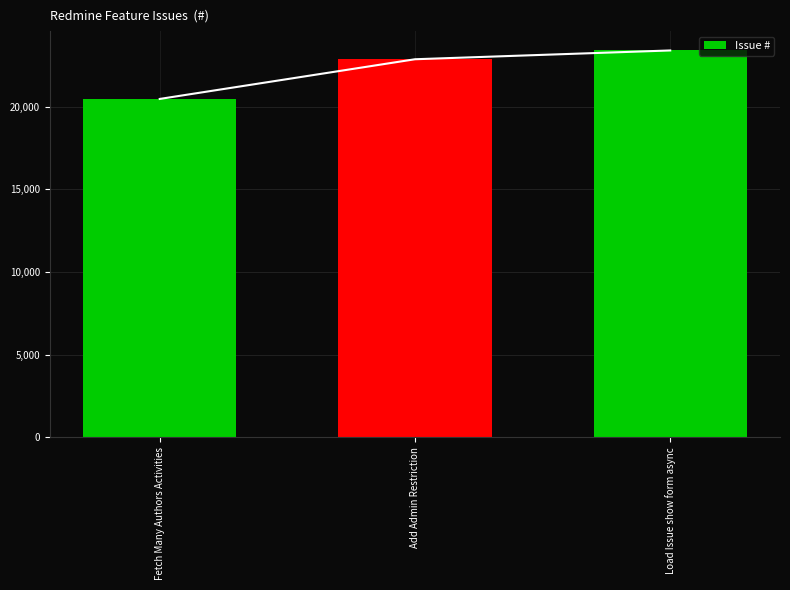

Between Add Admin Restriction and Load Issue show form async, which is larger?

Load Issue show form async